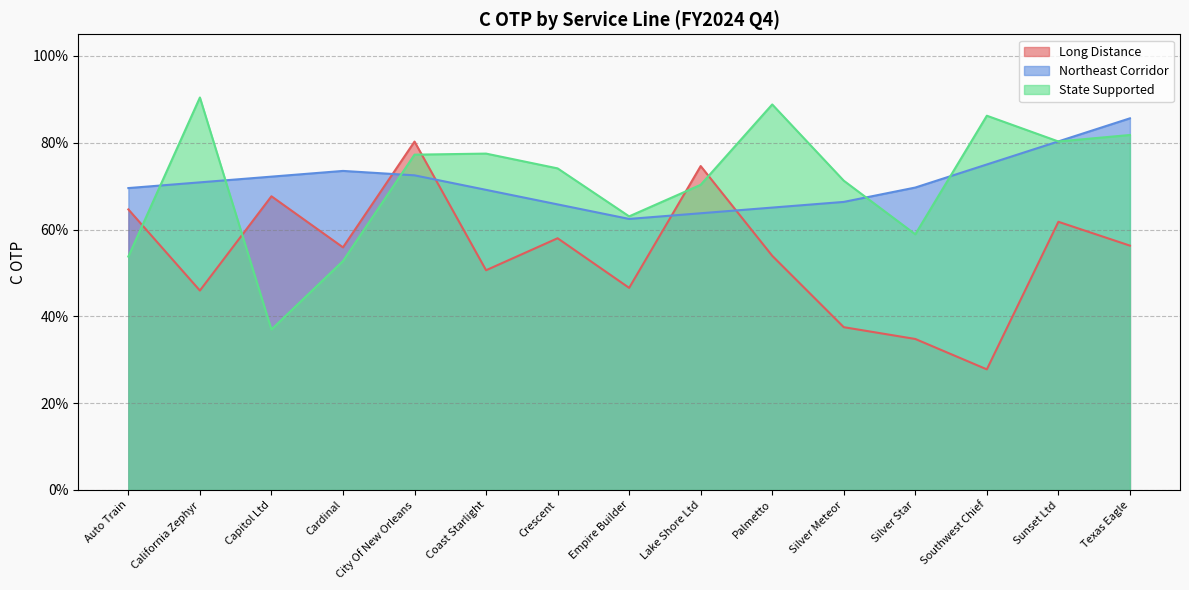

What is the difference between the maximum and minimum values in the State Supported series?

0.5